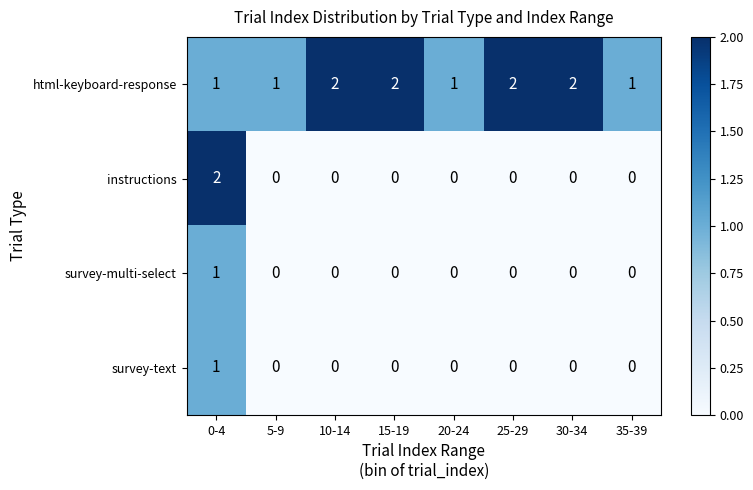

The instructions series shows 0 at 25-29. True or false?

True